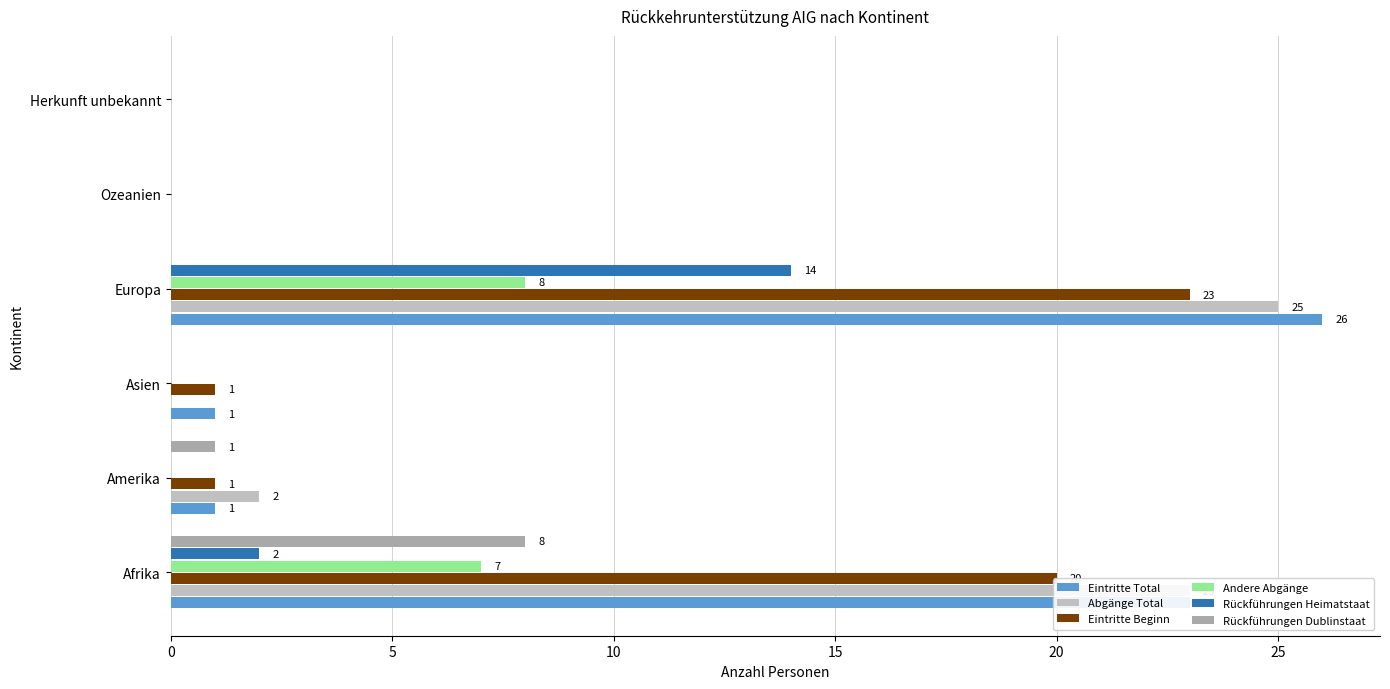

What is the average value of the Rückführungen Dublinstaat series?

2